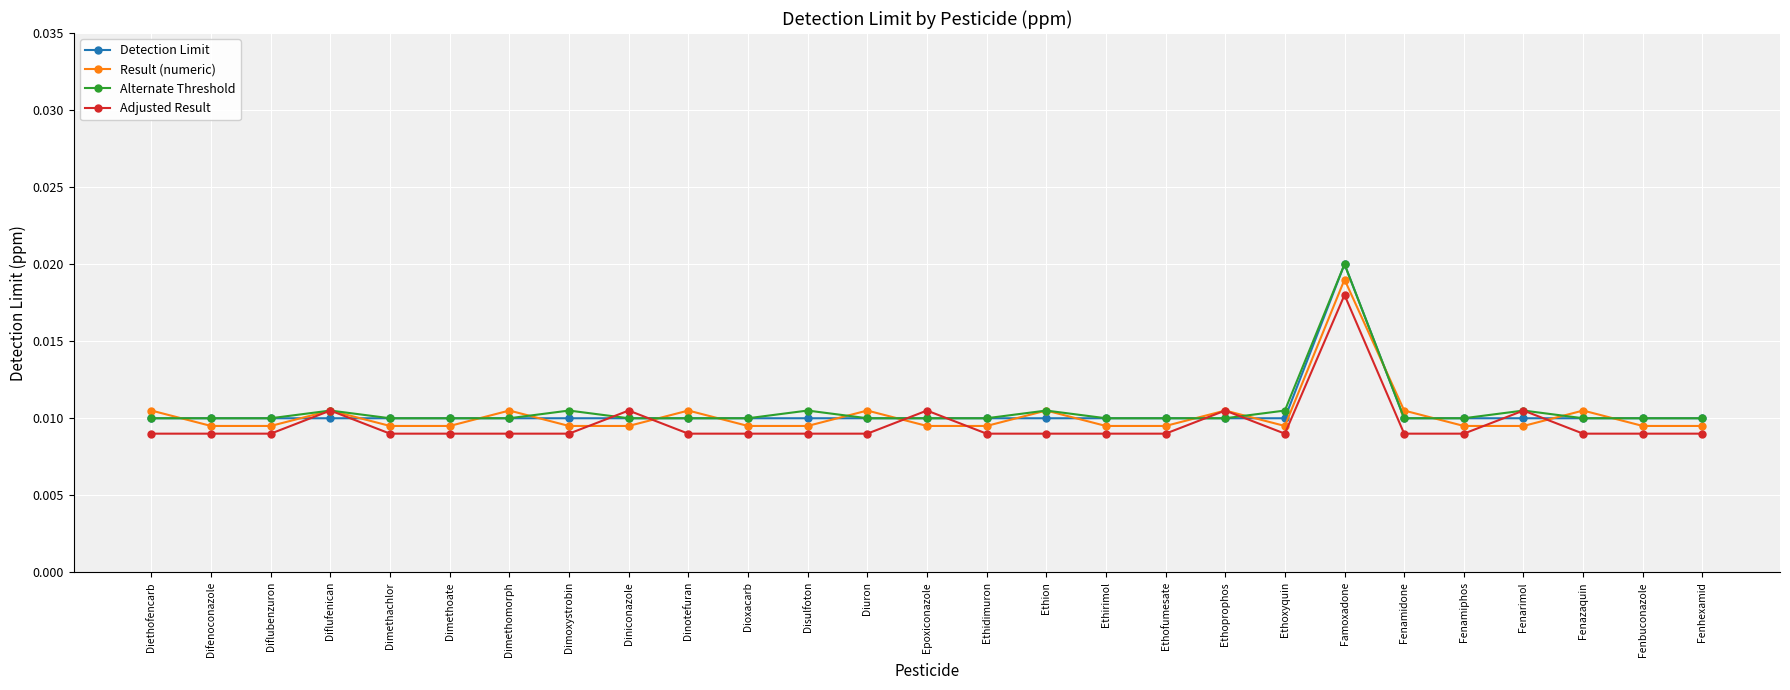

Is the value of Detection Limit at Famoxadone greater than the value of Result (numeric) at Dimethoate?

Yes